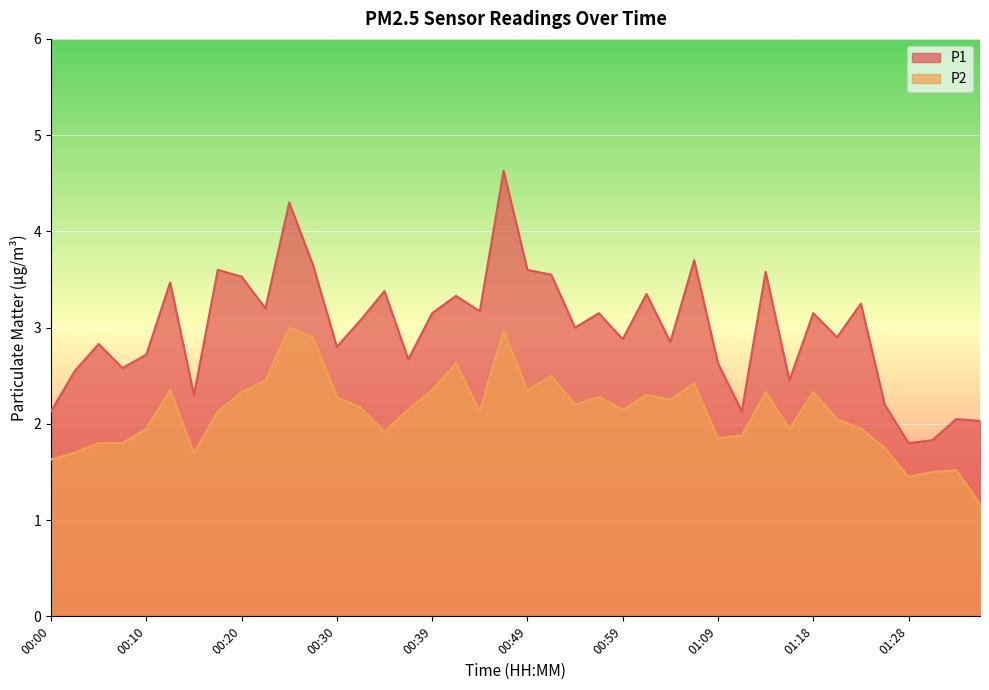

Which series has the widest spread of values?

P1